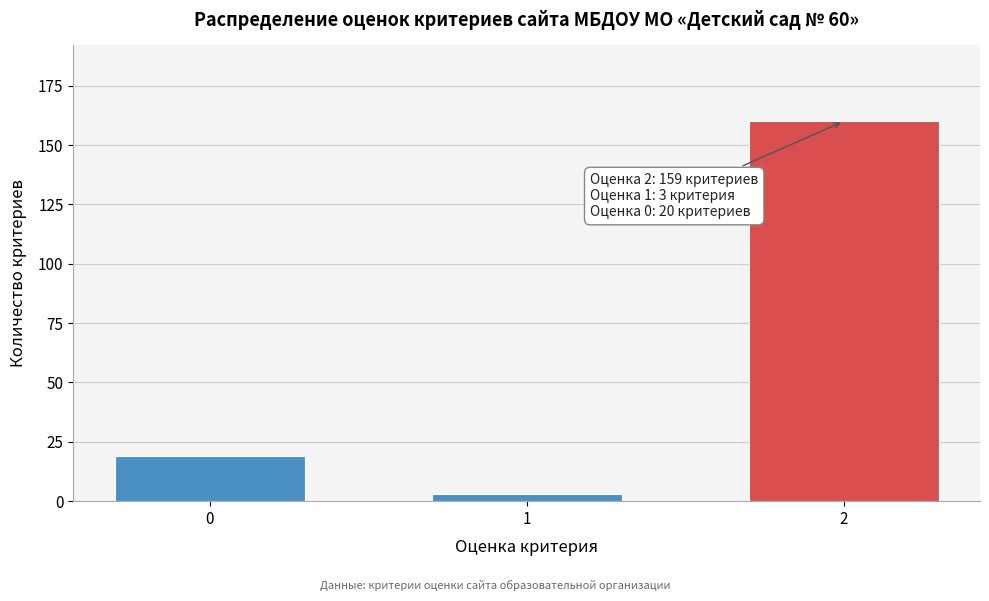

Reading right to left, list all the values displayed in this chart.

2=160	1=3	0=19